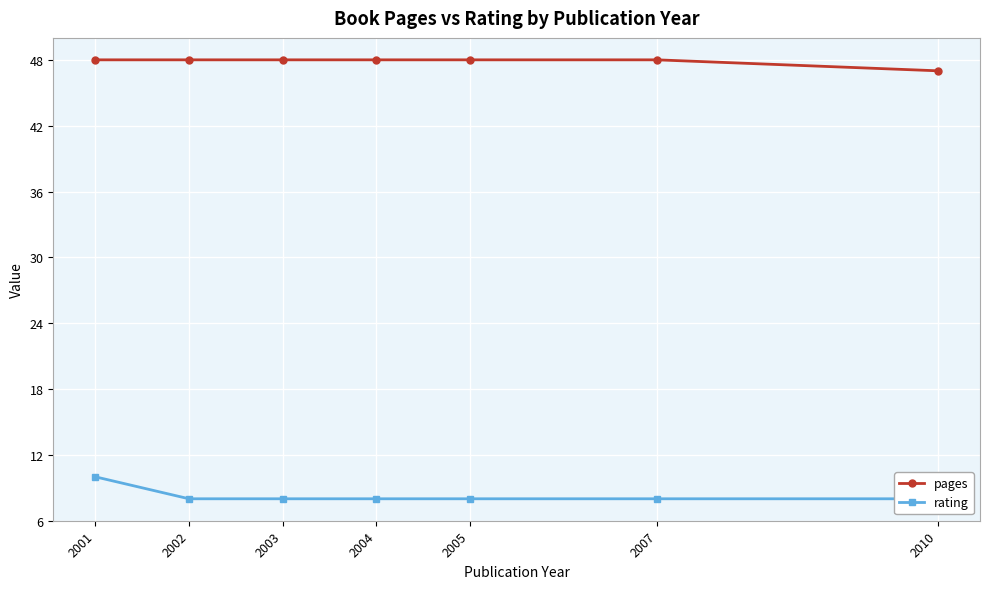

Rank the series at 2005 from highest to lowest value.

pages, rating